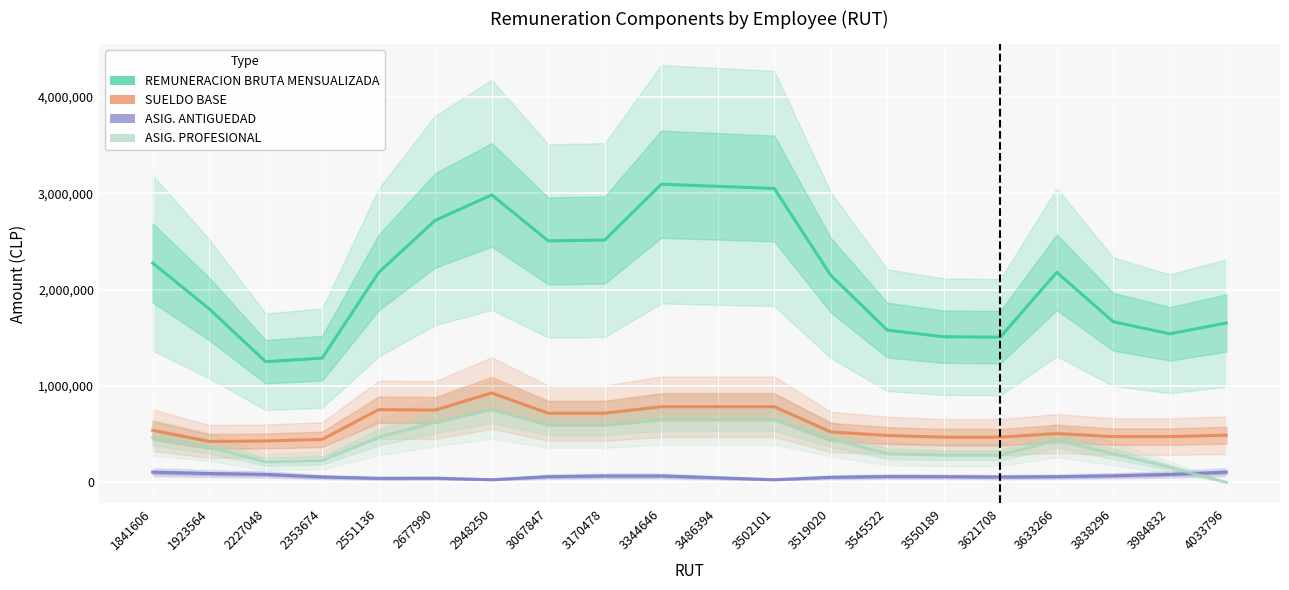

Which series has the largest total across all categories?

REMUNERACION BRUTA MENSUALIZADA